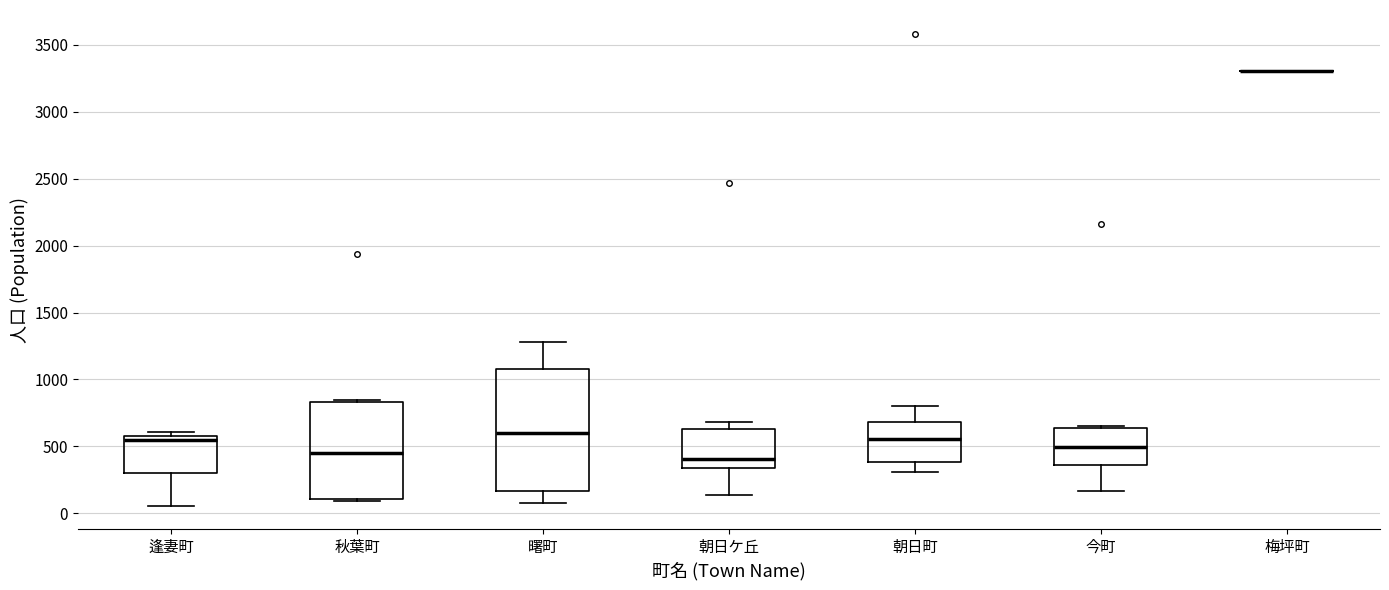

Reading left to right, read every box against the y-axis: the position of its median line, the range the box covers, and the ends of its whiskers. The values are not printed on the chart, so give them approximately, as read against the axis.

逢妻町: median 550, box 300 to 600, whiskers 50 to 600 (just above the box's upper edge)
秋葉町: median 450, box 100 to 850, whiskers 100 to 850 (just above the box's upper edge)
曙町: median 600, box 150 to 1100, whiskers 100 to 1300
朝日ケ丘: median 400, box 350 to 650, whiskers 150 to 700
朝日町: median 550, box 400 to 700, whiskers 300 to 800
今町: median 500, box 350 to 650, whiskers 150 to 650
梅坪町: box collapsed to a line at 3300, whiskers 3300 to 3300